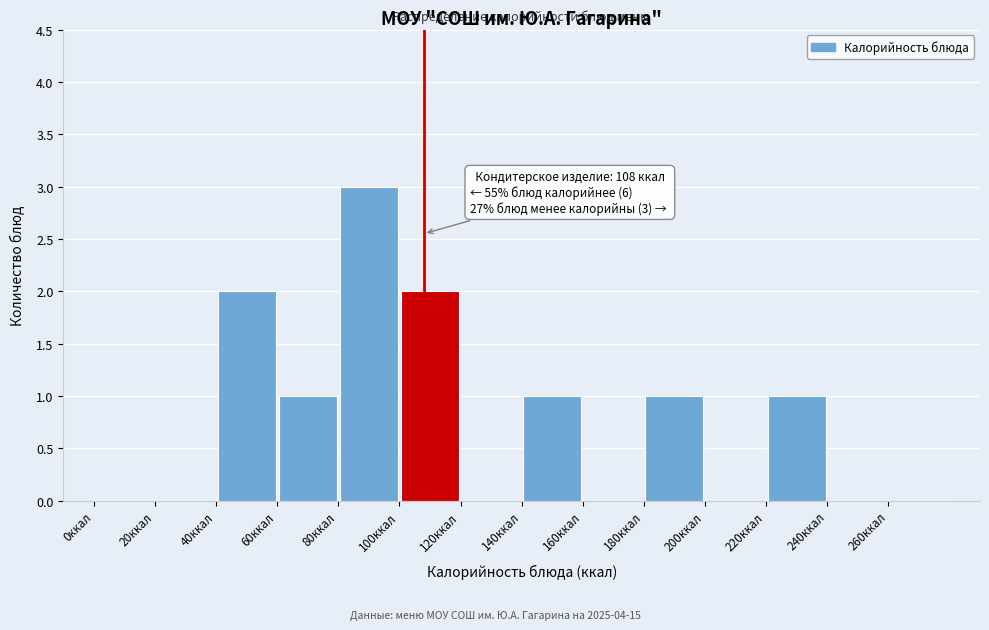

Over which range of the x-axis is the bar tallest?

80 to 100